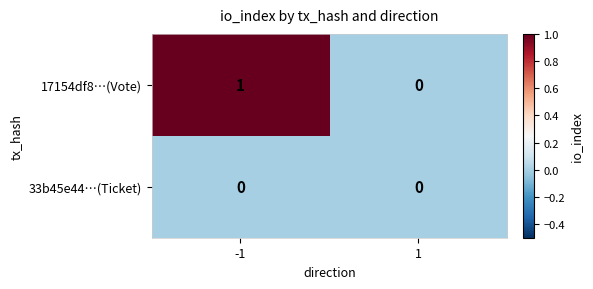

Which series has the widest spread of values?

17154df8…(Vote)